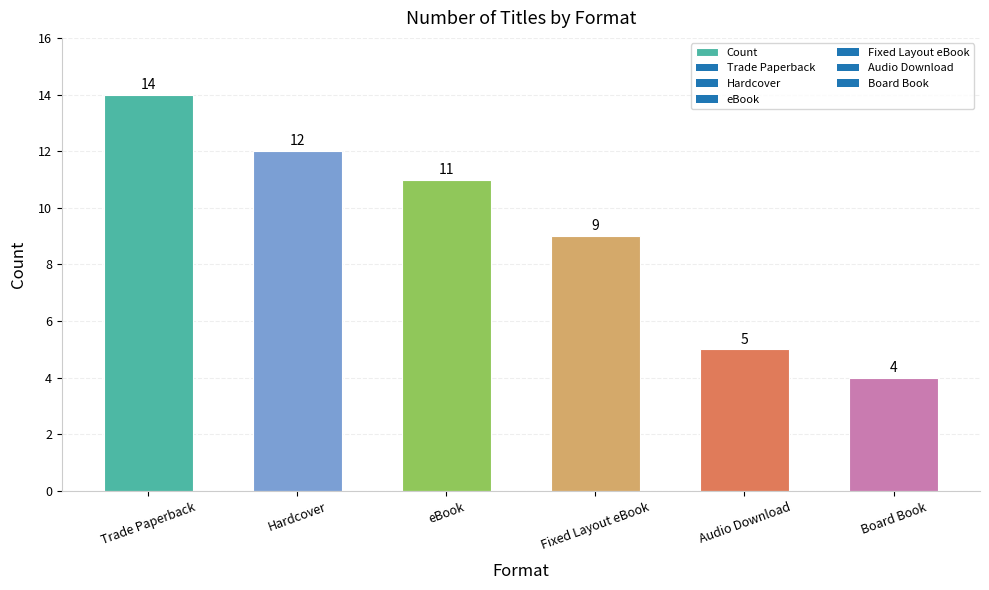

What is the smallest value displayed?

4